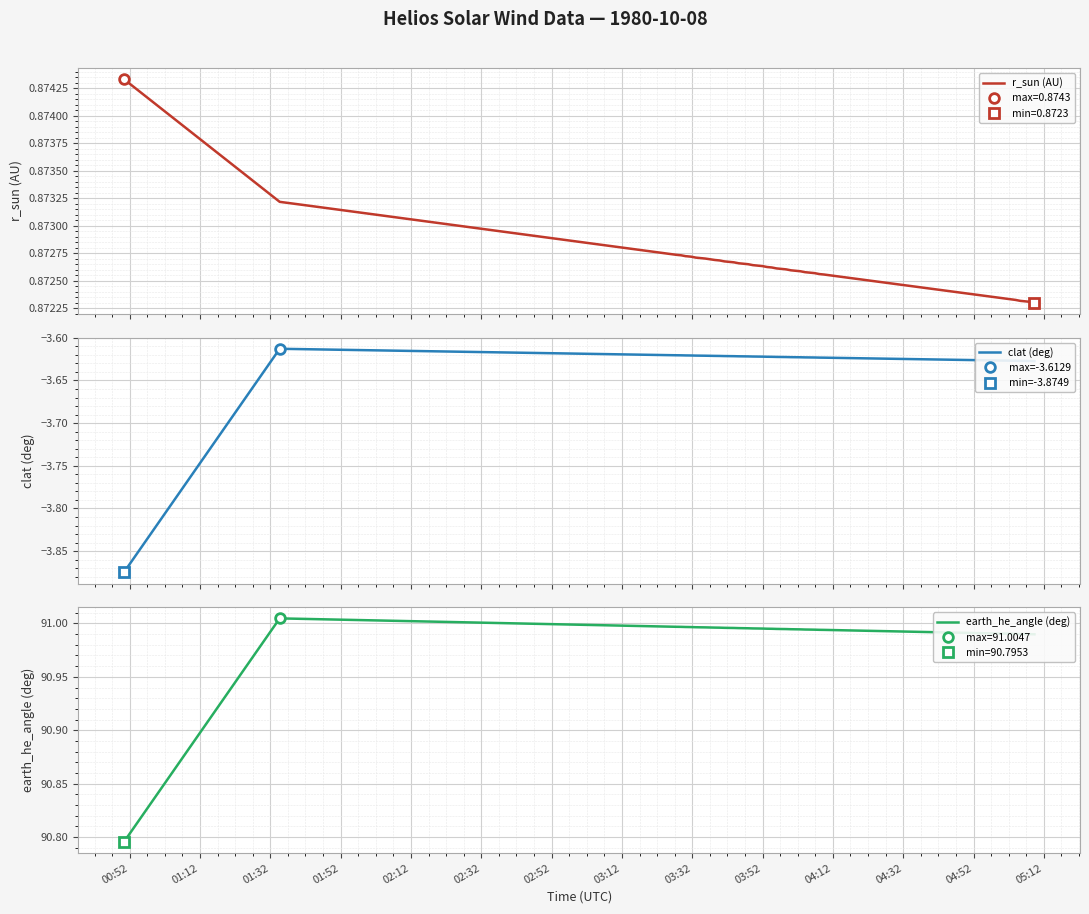

Is this an area chart (filled region under the line)?

No